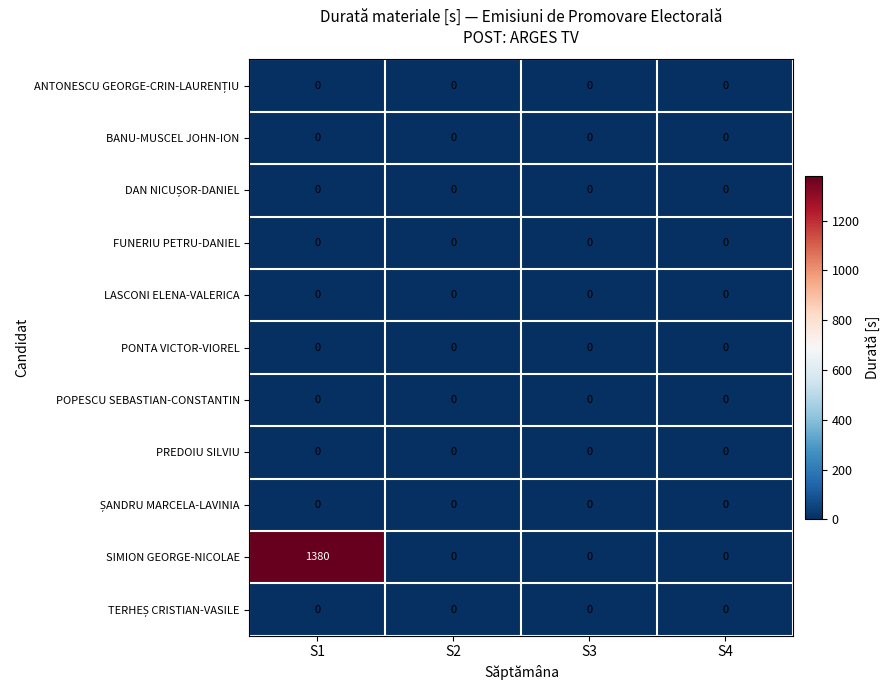

Which series has the widest spread of values?

SIMION GEORGE-NICOLAE